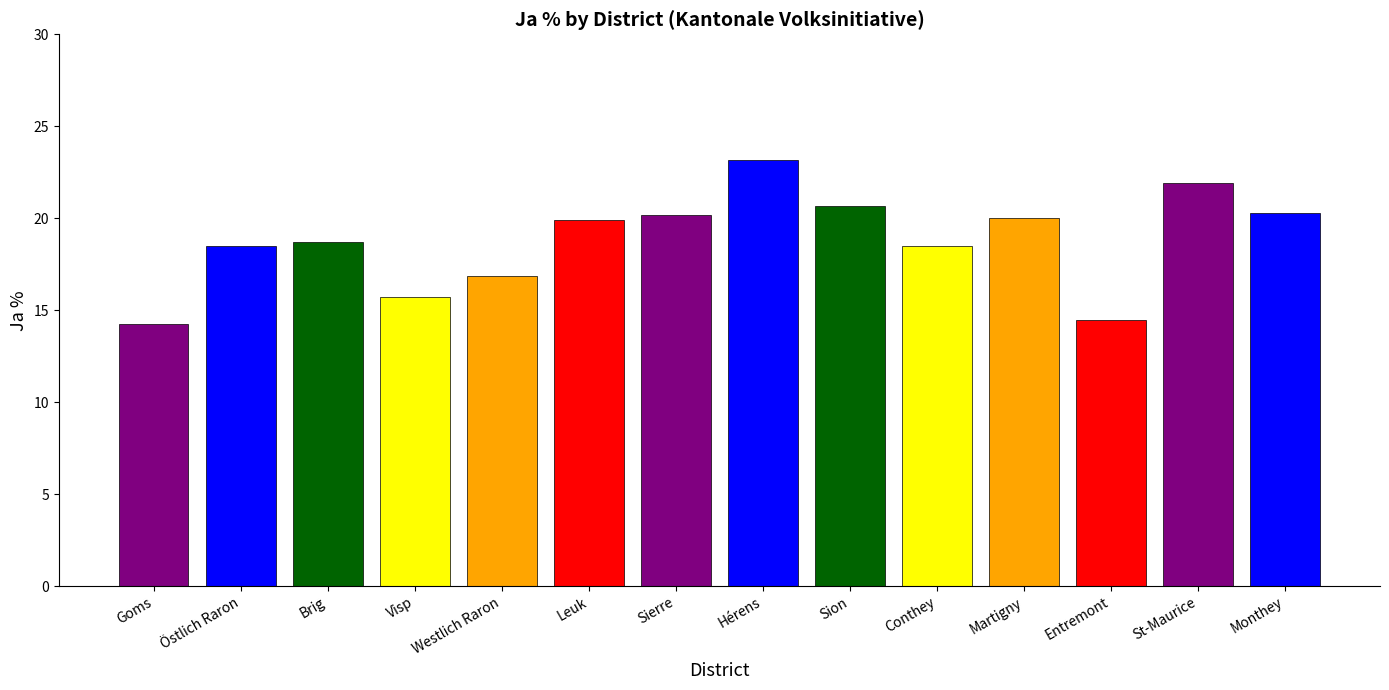

Reading left to right, extract all data points from this chart.

14.3	18.5	18.7	15.7	16.9	19.9	20.2	23.2	20.7	18.5	20.0	14.5	21.9	20.3